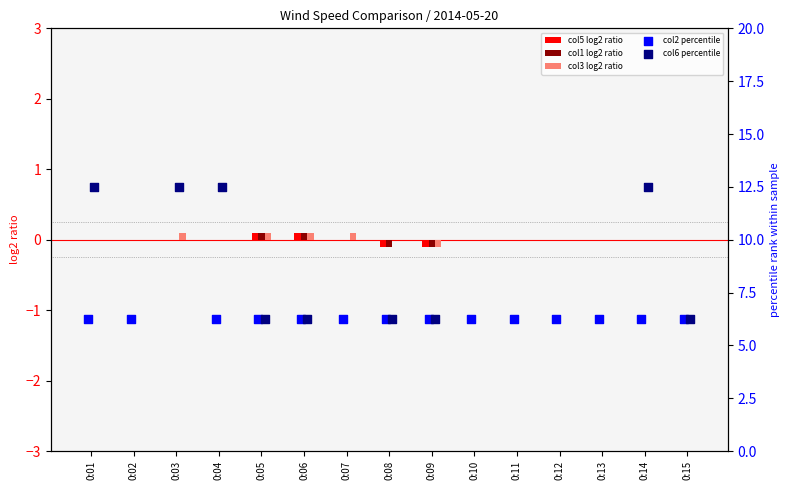

Is it true that col5 log2 ratio equals 0.0 at 0:02?

True